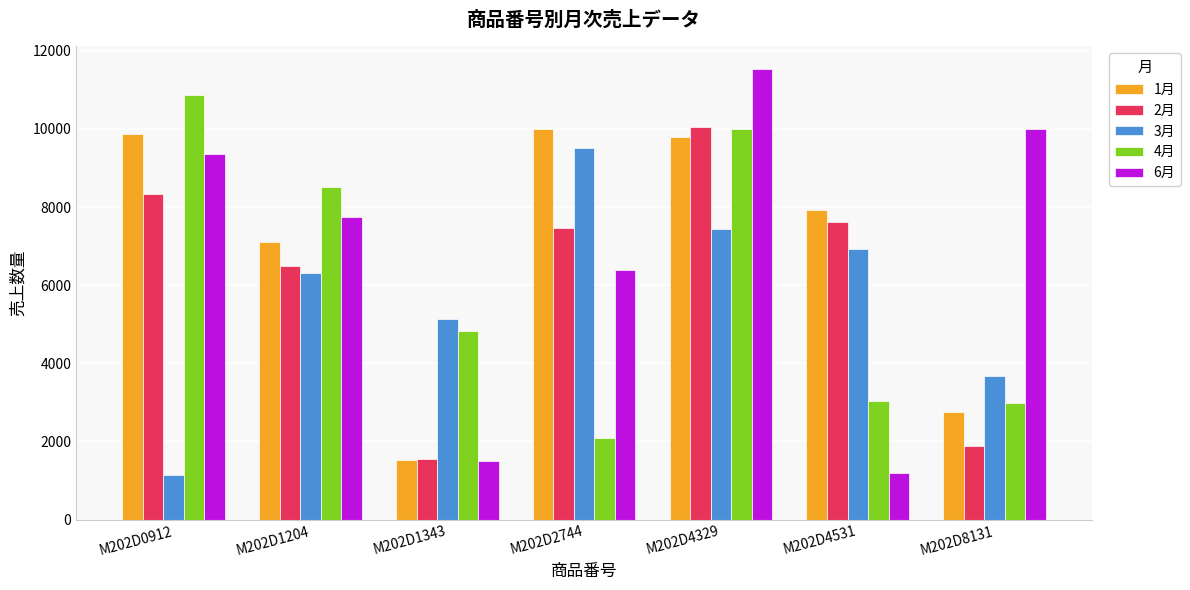

Is it true that 2月 equals 503 at M202D1343?

False